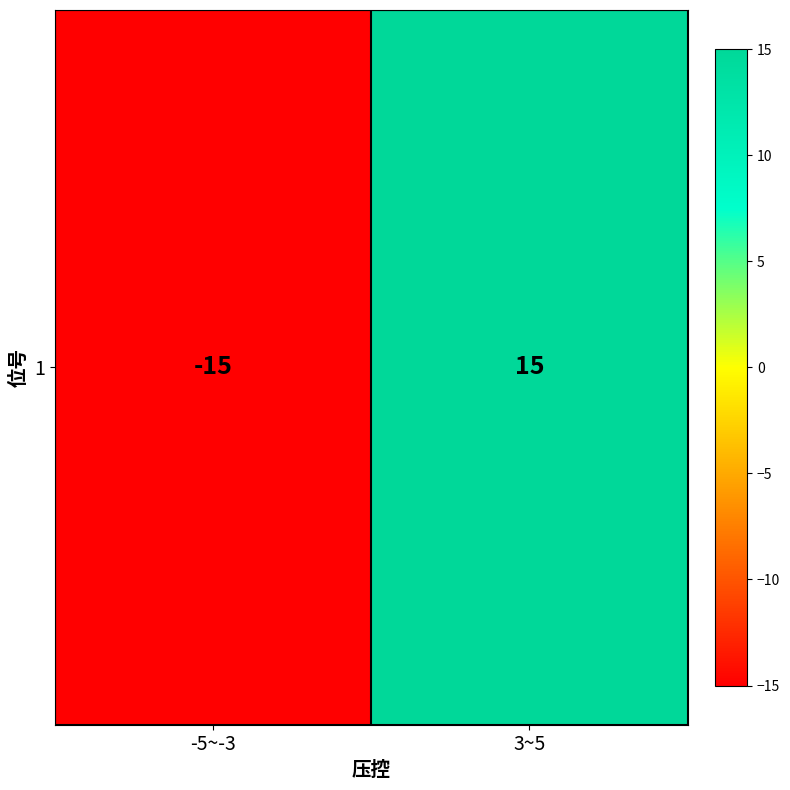

Which category has the lowest value across all series?

-5~-3